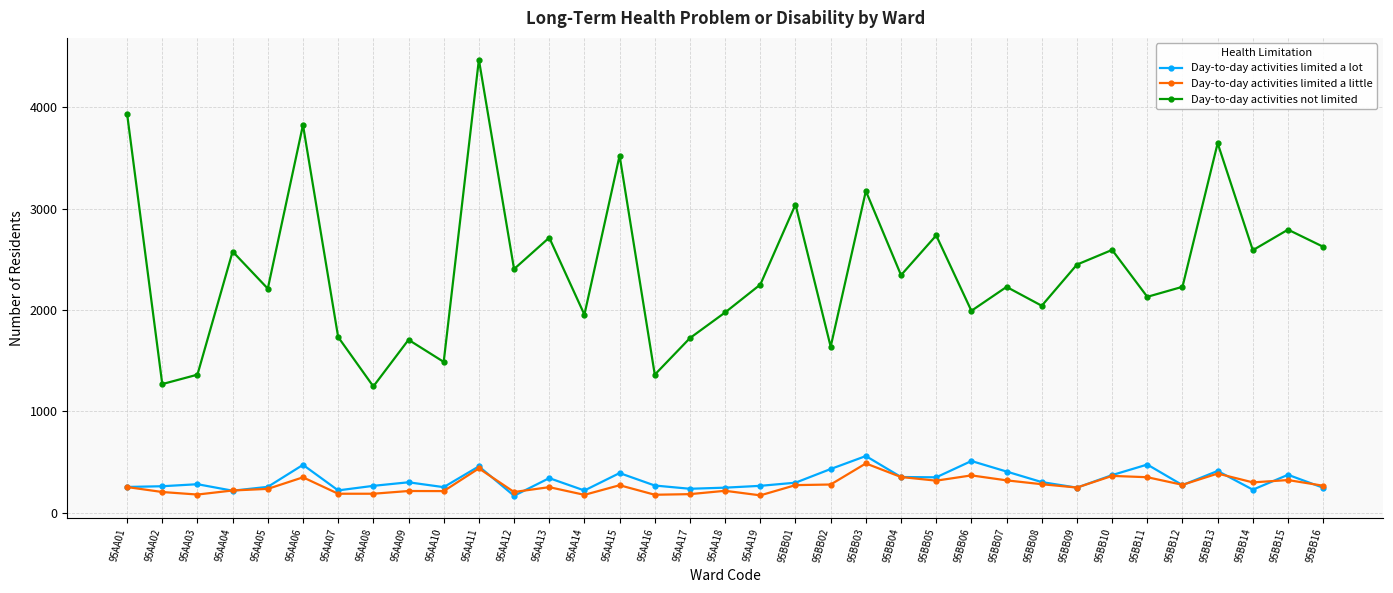

True or false: Day-to-day activities limited a lot has more than 2 interior local peaks.

True